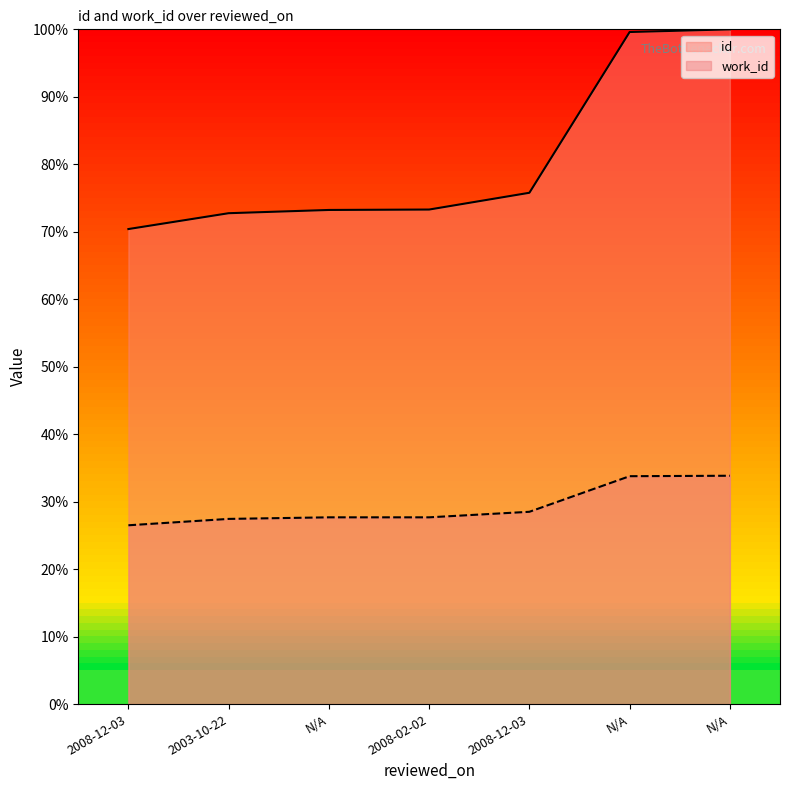

Reading left to right, what are all the values shown in this chart?

id: 2008-12-03=70.4	2003-10-22=72.7	N/A=73.2	2008-02-02=73.3	2008-12-03=75.8	N/A=99.6	N/A=100.0
work_id: 2008-12-03=26.5	2003-10-22=27.4	N/A=27.7	2008-02-02=27.7	2008-12-03=28.5	N/A=33.8	N/A=33.8